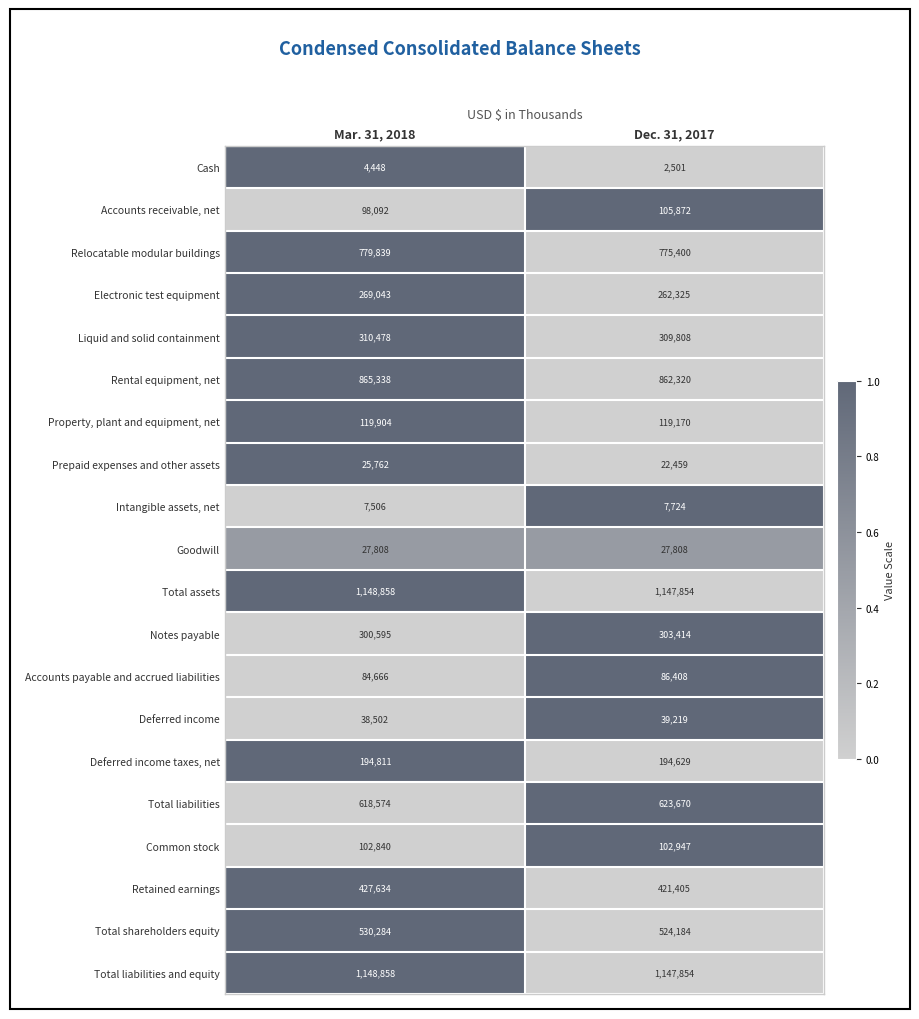

What is the approximate value of Liquid and solid containment at Mar. 31, 2018, to the nearest 100?

310500